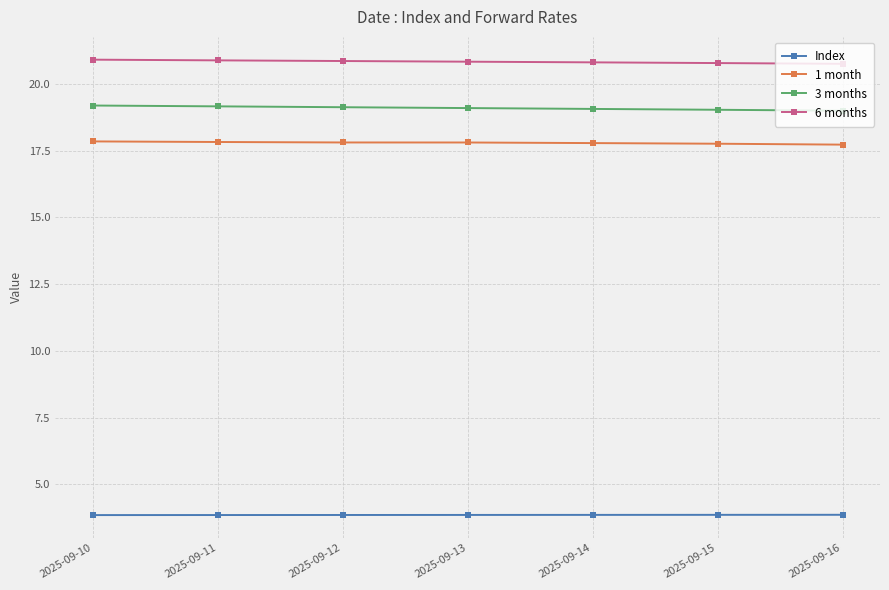

How many lines are shown in the chart?

4